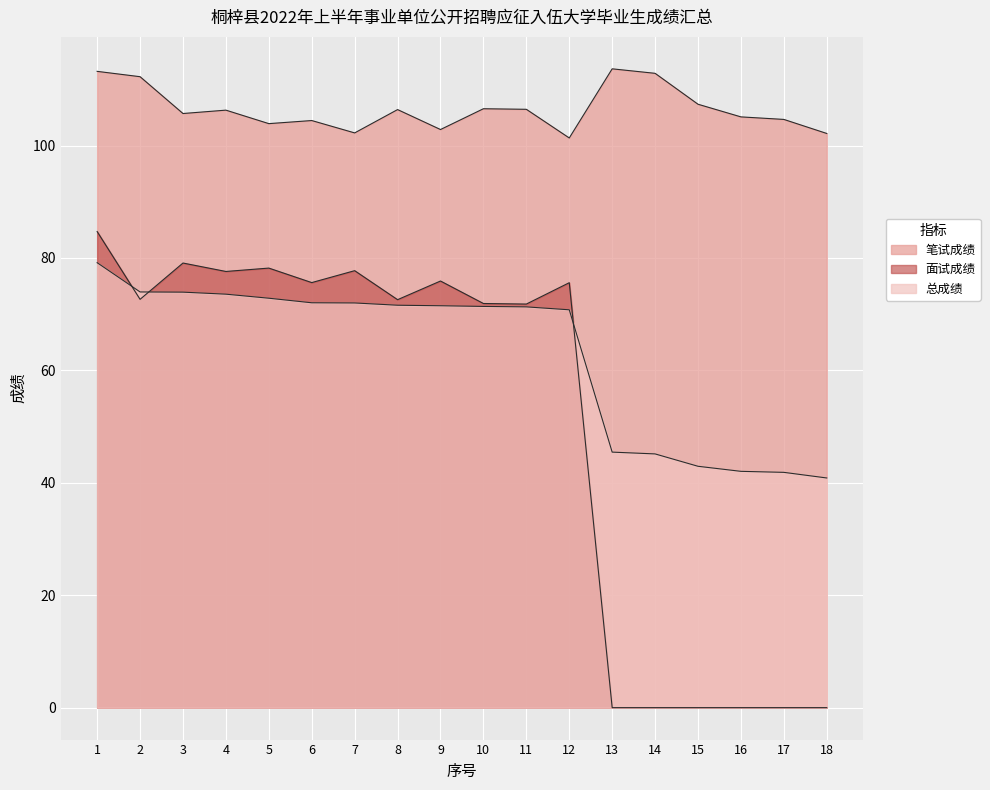

True or false: 笔试成绩 and 面试成绩 cross at least once.

False